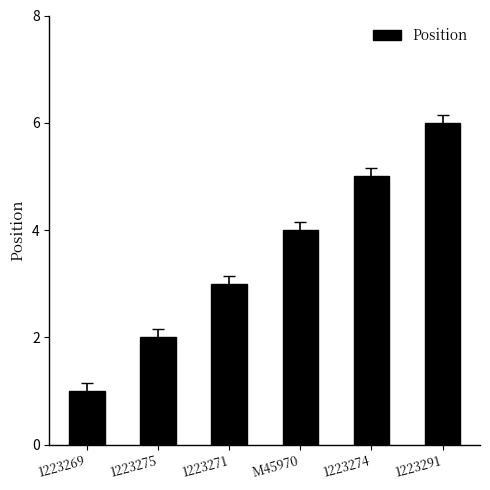

How many series are shown in this chart?

1